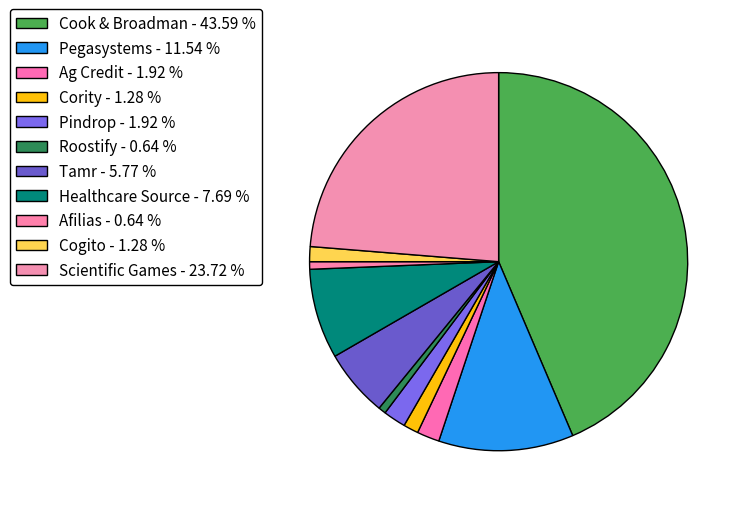

The Cority slice represents 11% of the pie. True or false?

False